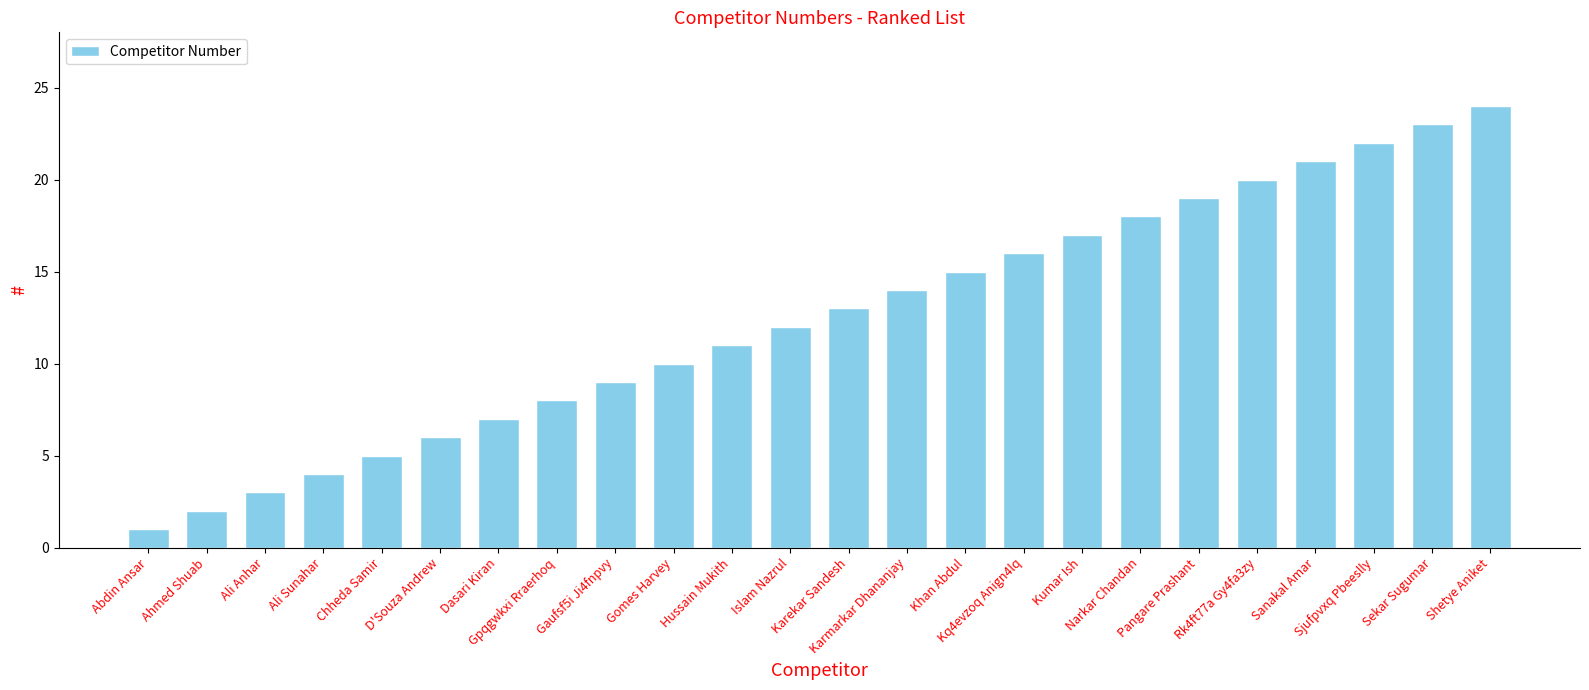

What is the difference between the maximum and minimum values?

23